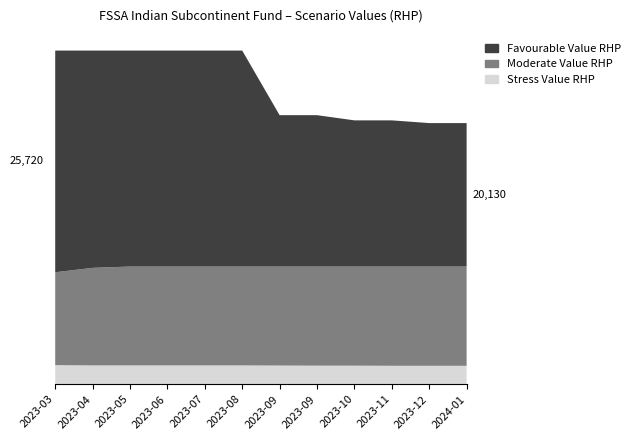

Reading right to left, extract all data points from this chart.

Favourable Value RHP: 2024-01-31=20130	2023-12-29=20130	2023-11-30=20340	2023-10-31=20340	2023-09-29=20740	2023-09-14=20740	2023-08-31=25720	2023-07-31=25720	2023-06-30=25720	2023-05-31=25720	2023-04-28=25720	2023-03-31=25720
Moderate Value RHP: 2024-01-31=9070	2023-12-29=9070	2023-11-30=9070	2023-10-31=9070	2023-09-29=9070	2023-09-14=9070	2023-08-31=9070	2023-07-31=9070	2023-06-30=9070	2023-05-31=9070	2023-04-28=8970	2023-03-31=8630
Stress Value RHP: 2024-01-31=1420	2023-12-29=1420	2023-11-30=1420	2023-10-31=1430	2023-09-29=1430	2023-09-14=1440	2023-08-31=1450	2023-07-31=1450	2023-06-30=1450	2023-05-31=1450	2023-04-28=1450	2023-03-31=1470